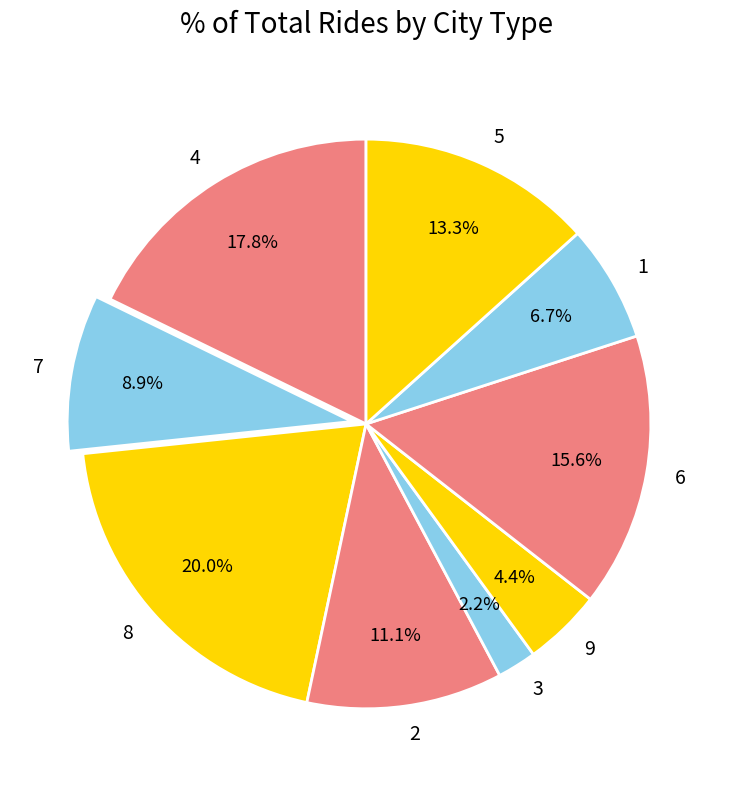

Rank the categories by value from highest to lowest.

8, 4, 6, 5, 2, 7, 1, 9, 3